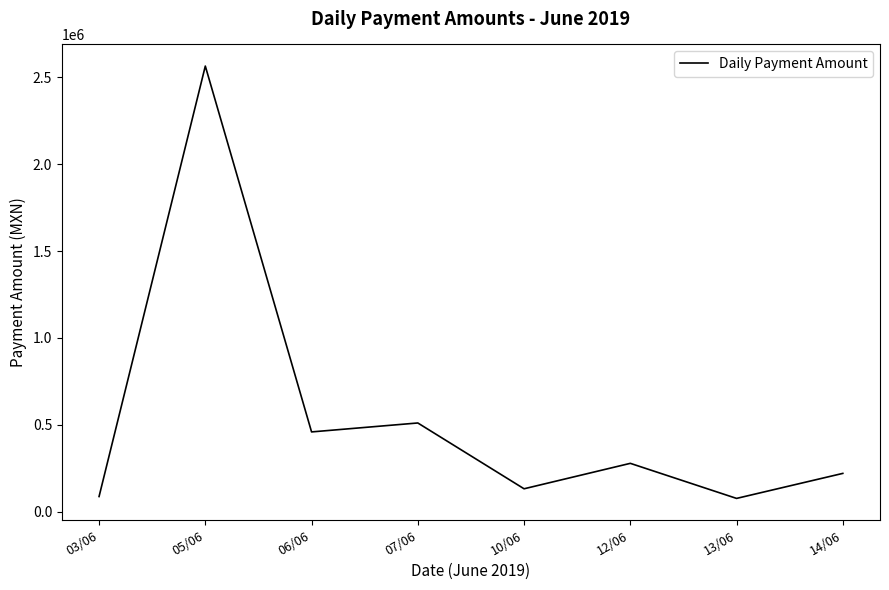

What is the change in value from 03/06 to 14/06?

+133086.9